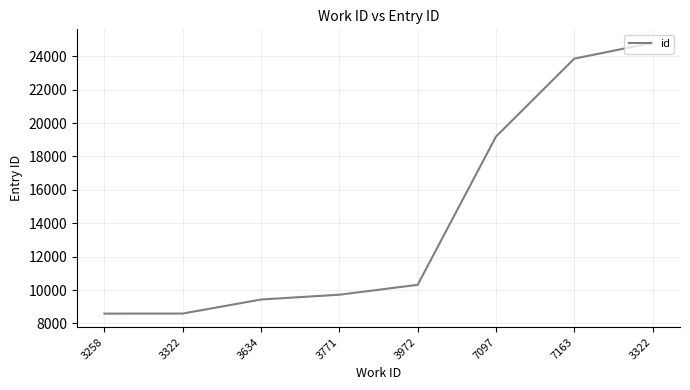

How many lines are shown in the chart?

1